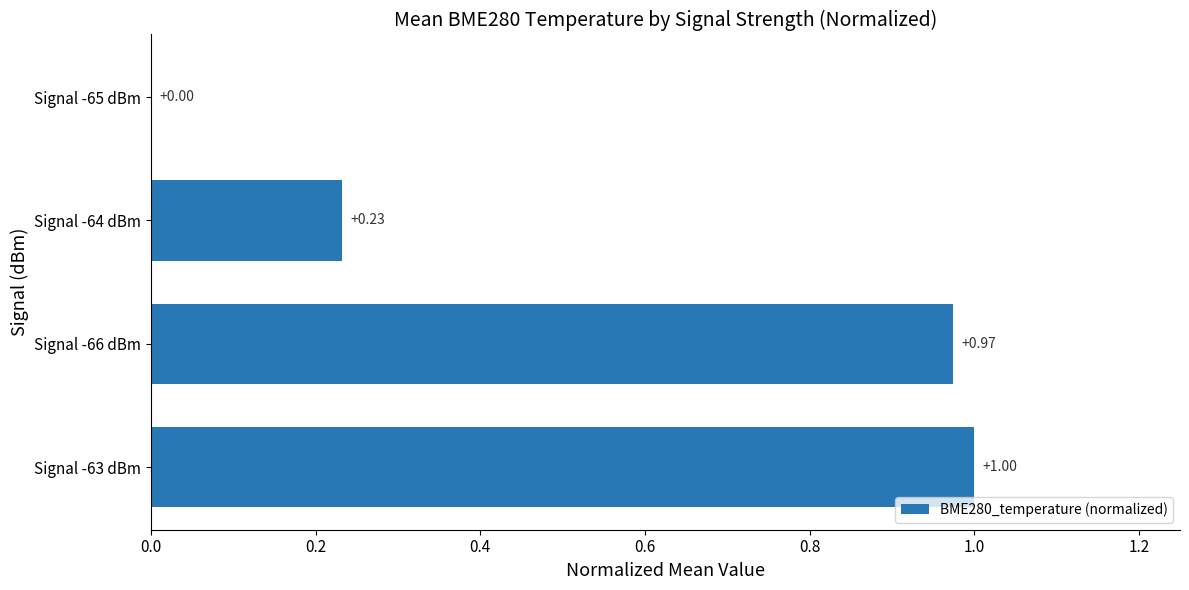

Between Signal -66 dBm and Signal -65 dBm, which is larger?

Signal -66 dBm